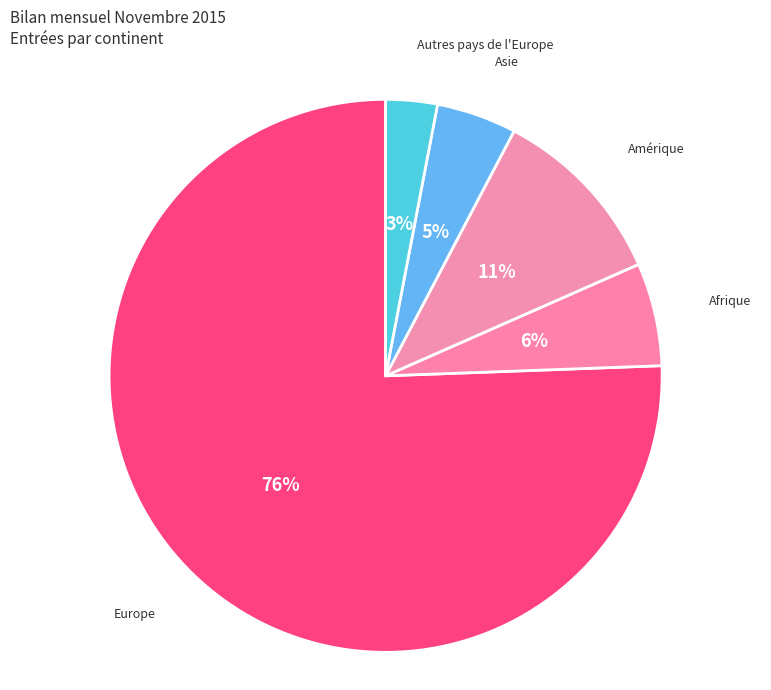

Combined, do Europe and Asie account for over 50%?

Yes